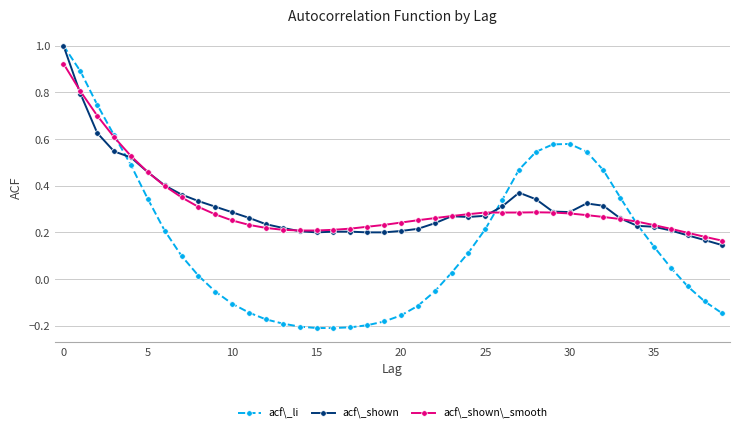

True or false: acf\_shown has more than 0 points higher than both neighbors.

True